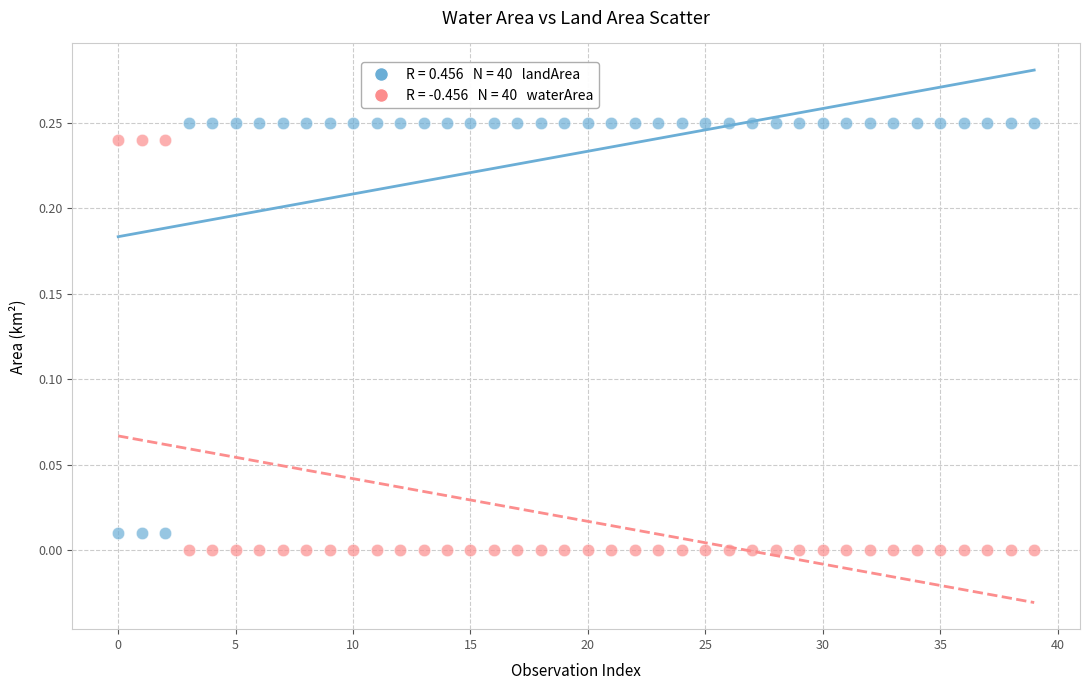

Count the number of points in this scatter plot.

80